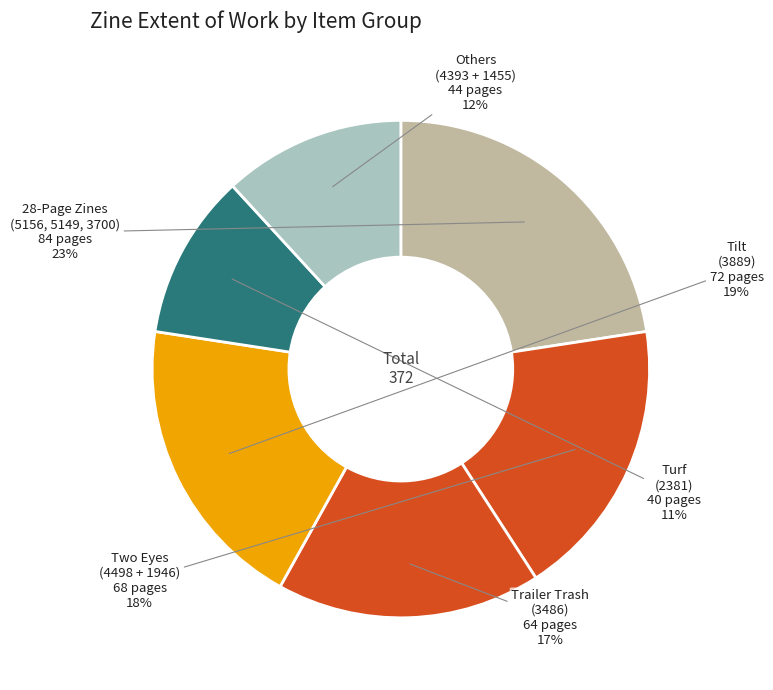

To the nearest percent, what is the average slice percentage?

17%